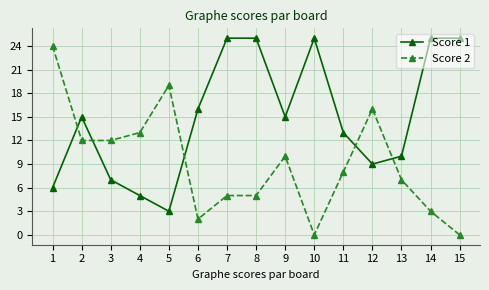

Reading left to right, list all the values displayed in this chart.

Score 1: 1=6	2=15	3=7	4=5	5=3	6=16	7=25	8=25	9=15	10=25	11=13	12=9	13=10	14=25	15=25
Score 2: 1=24	2=12	3=12	4=13	5=19	6=2	7=5	8=5	9=10	10=0	11=8	12=16	13=7	14=3	15=0